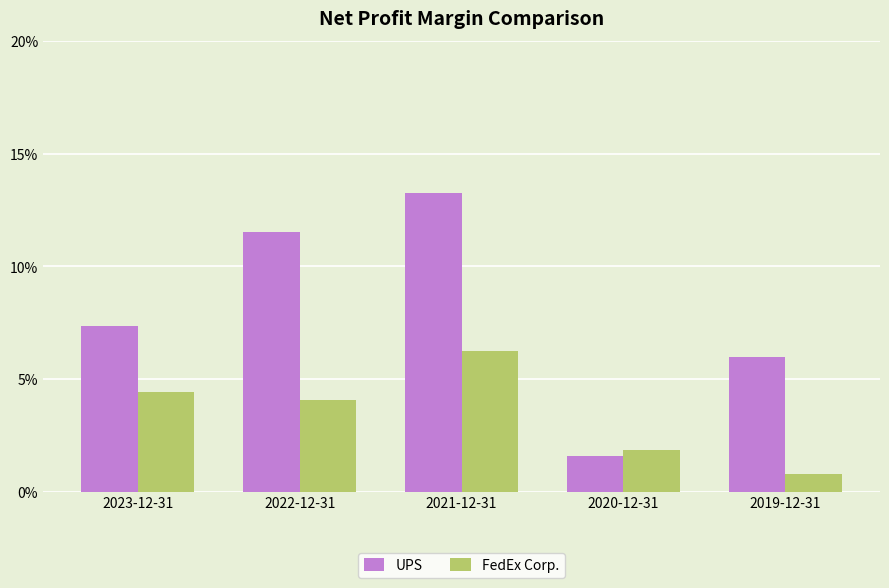

What are all the series names shown in the legend?

UPS, FedEx Corp.